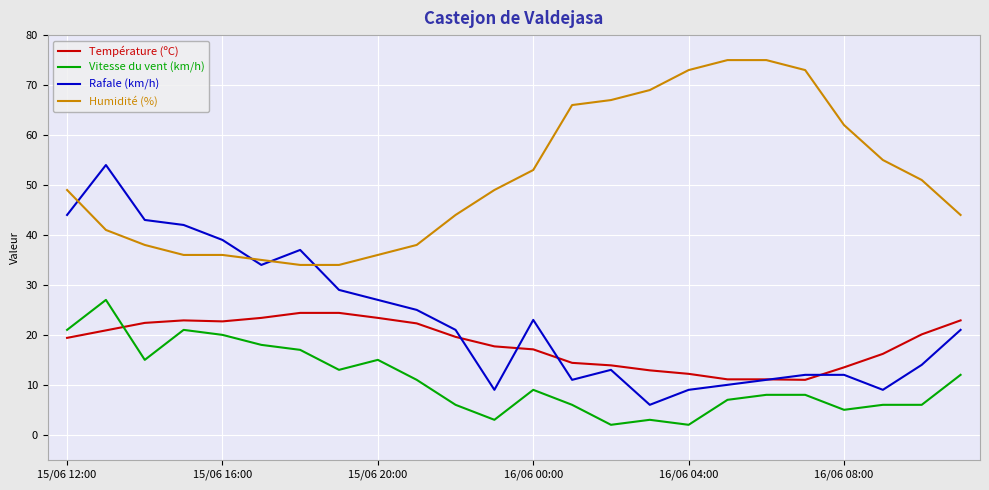

True or false: Humidité (%) and Vitesse du vent (km/h) intersect in this chart.

False